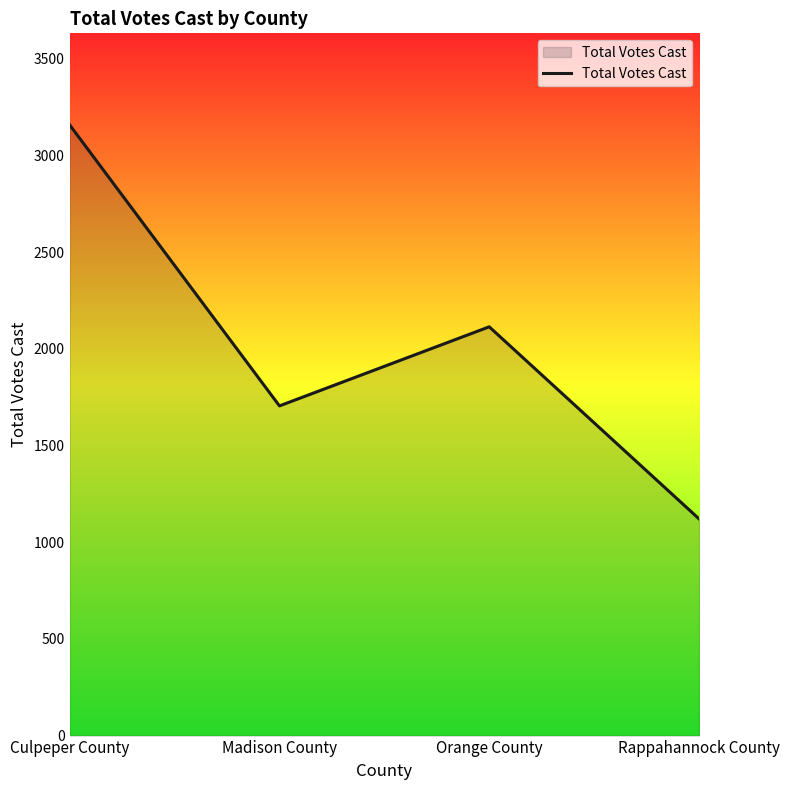

Reading left to right, extract all data points from this chart.

3158	1705	2114	1121